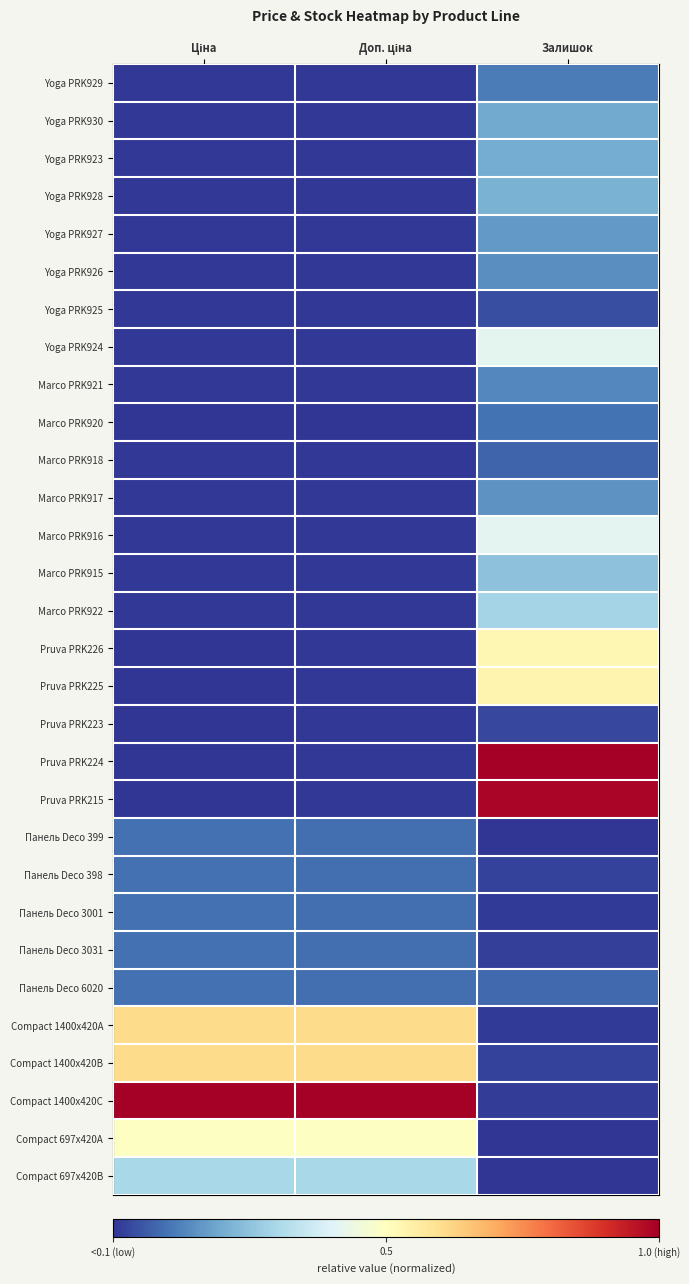

Which has a higher value, Доп. ціна or Ціна?

Доп. ціна